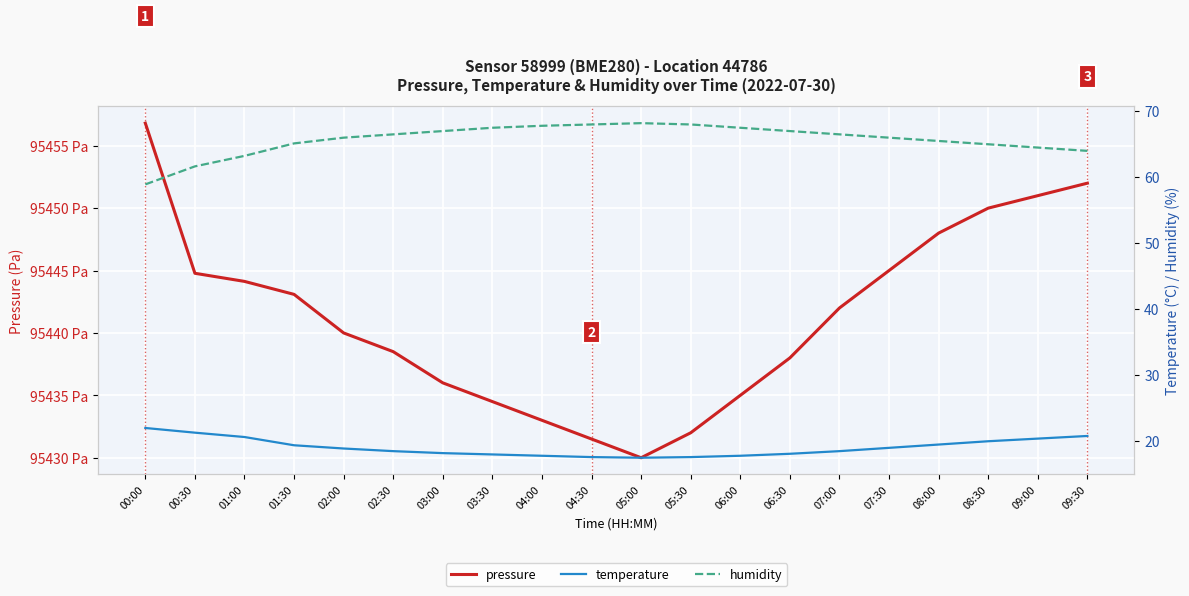

The humidity series shows 119.9 at 06:00. True or false?

False